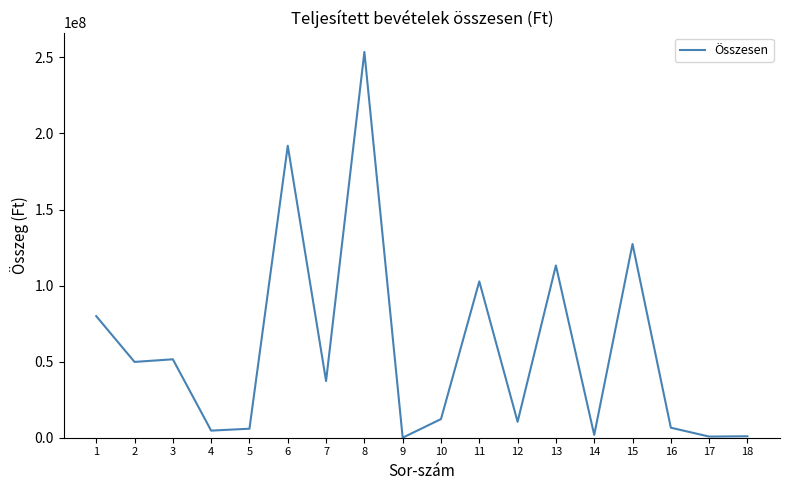

What is the difference between the maximum and minimum values?

253582216